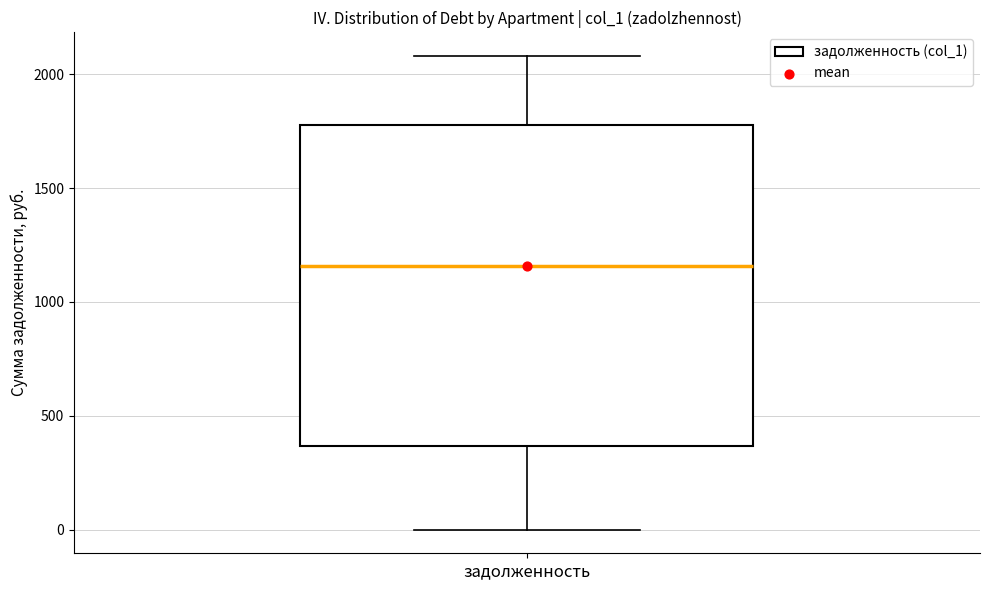

Where does the lower whisker of the box for задолженность end on the y-axis? The values are not printed on the chart, so give them approximately, as read against the axis.

0